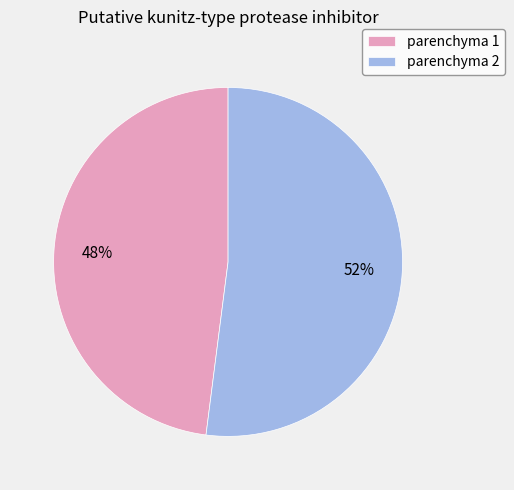

The parenchyma 1 slice represents 40% of the pie. True or false?

False